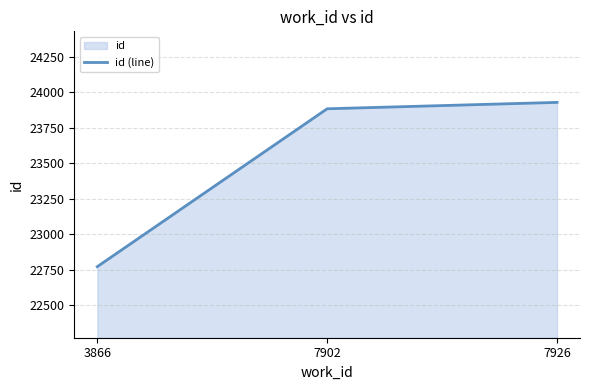

At which category does the chart reach its peak across all series?

7926